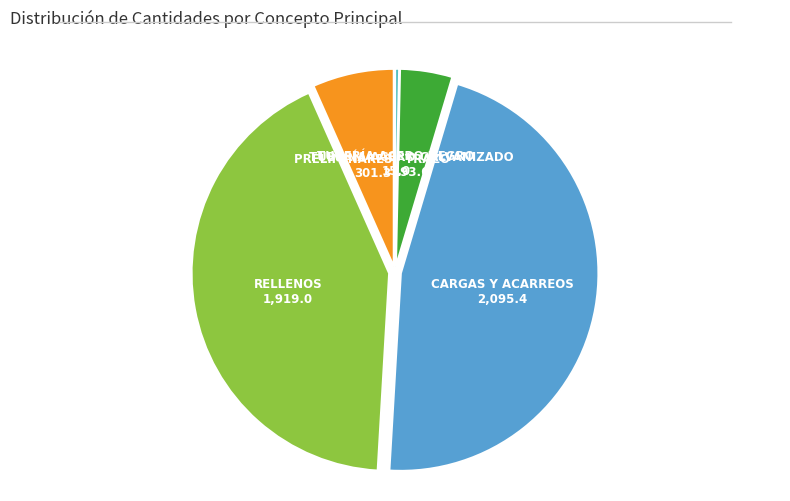

Rank the categories by value from highest to lowest.

CARGAS Y ACARREOS, RELLENOS, PRELIMINARES / TRAZO, TUBERÍA ACERO GALVANIZADO, TUBERÍA ACERO NEGRO